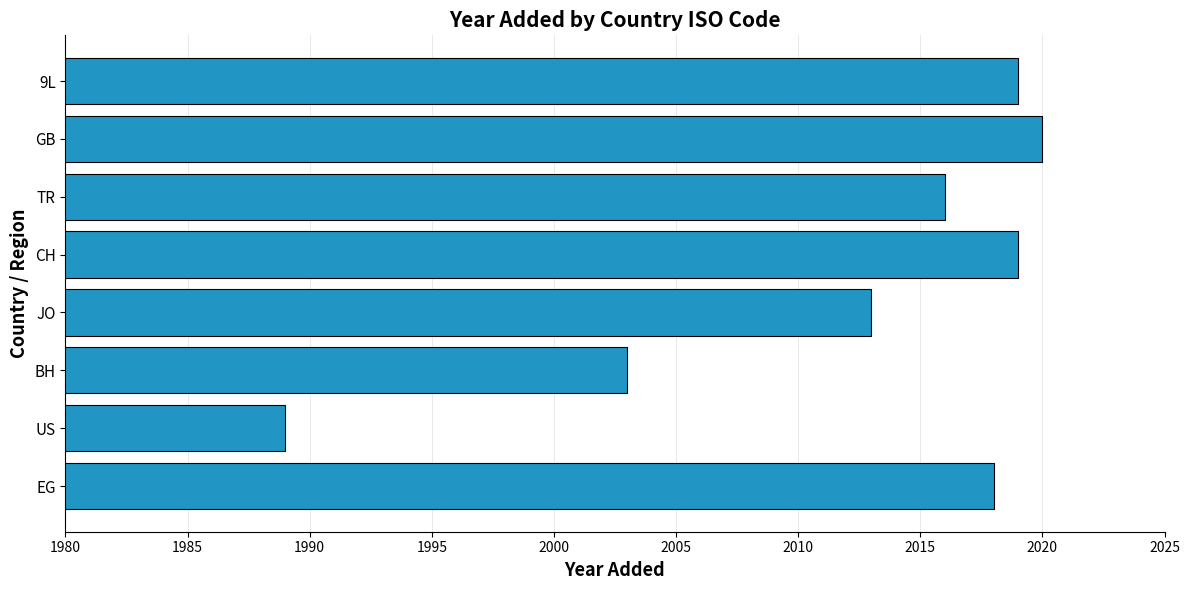

What is the difference between the maximum and minimum values?

31